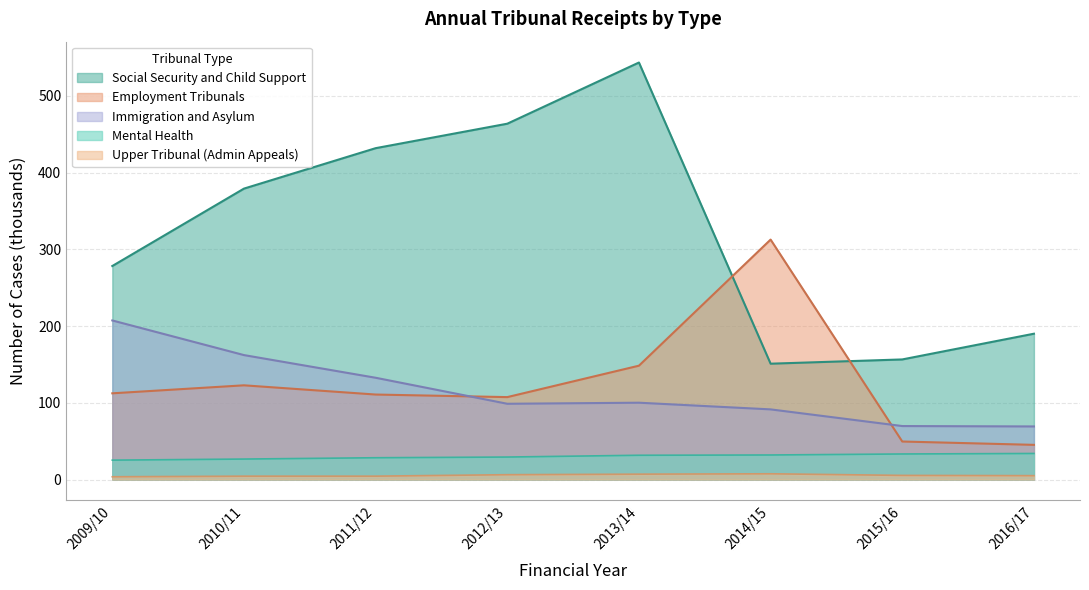

What is the label of the 6th point from the right?

2011/12